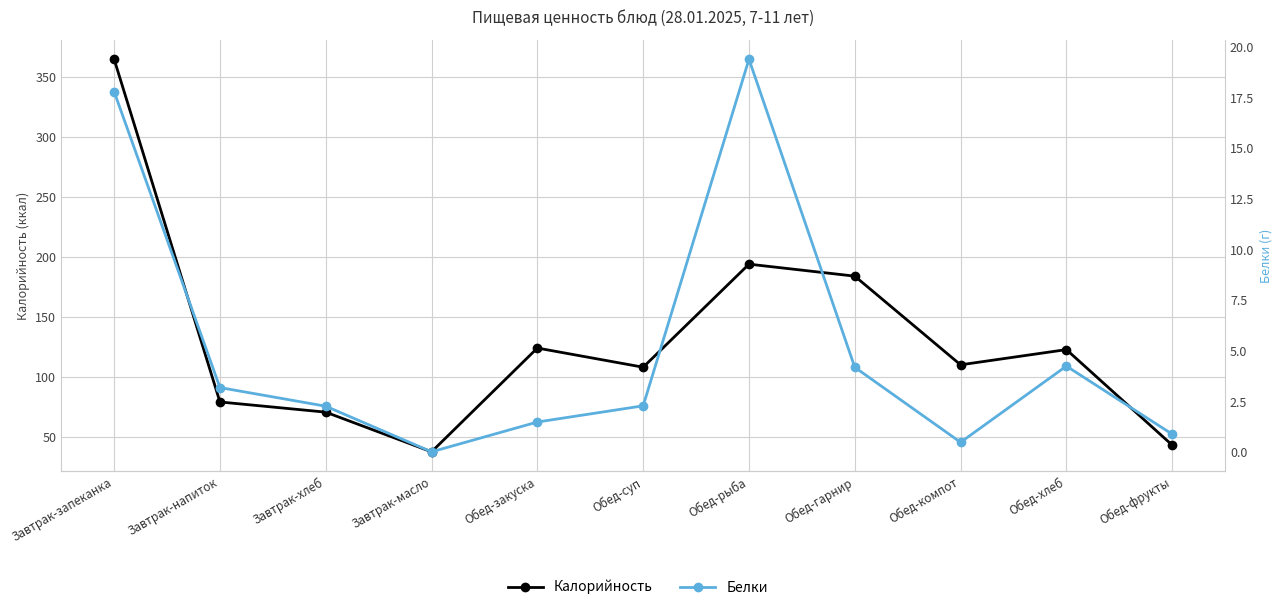

How many interior local peaks does the Белки series have?

2